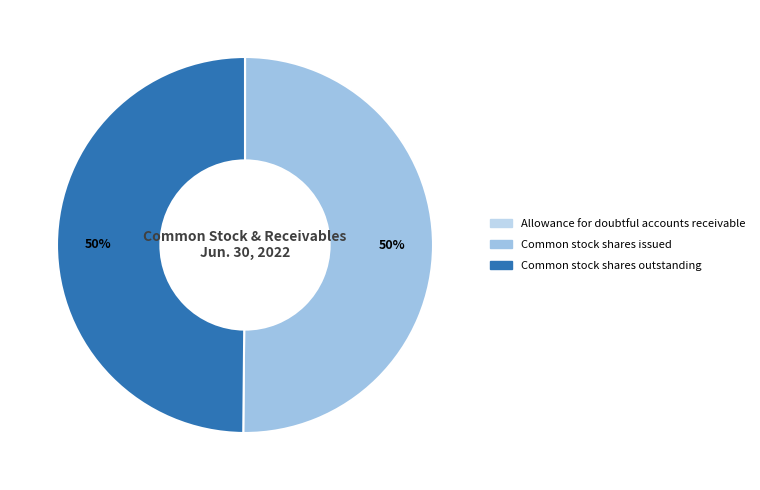

To the nearest percent, what is the combined percentage of Allowance for doubtful accounts receivable and Common stock shares outstanding?

50%